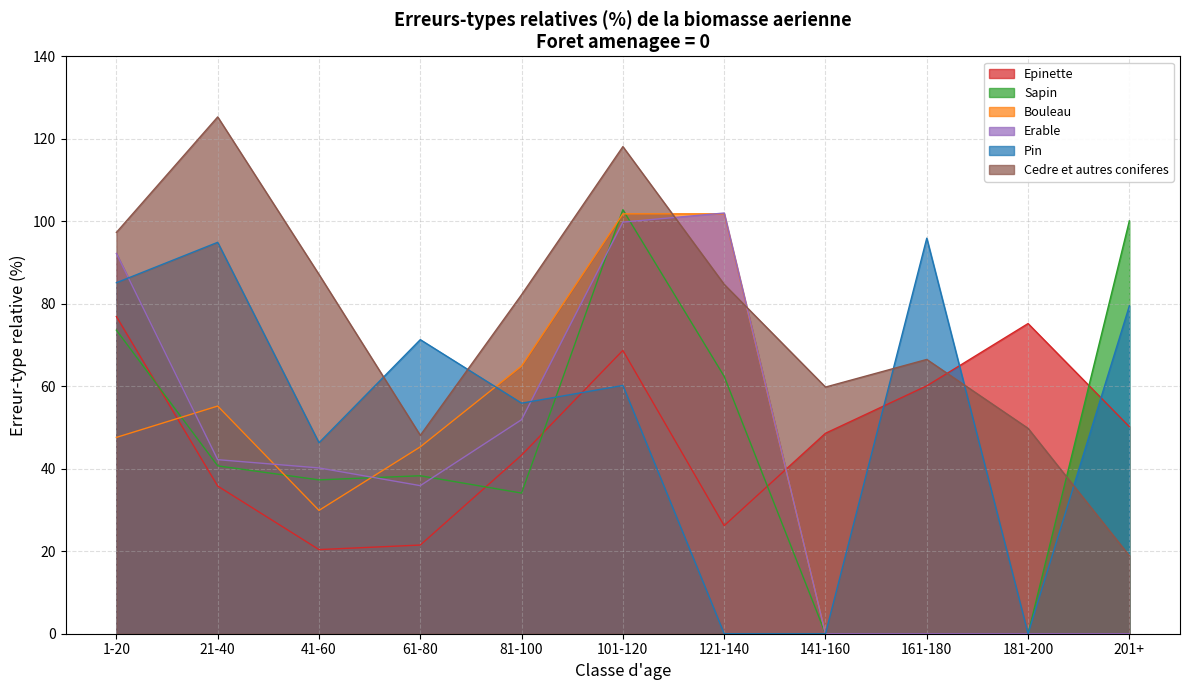

At how many categories does at least one series exceed 43?

11